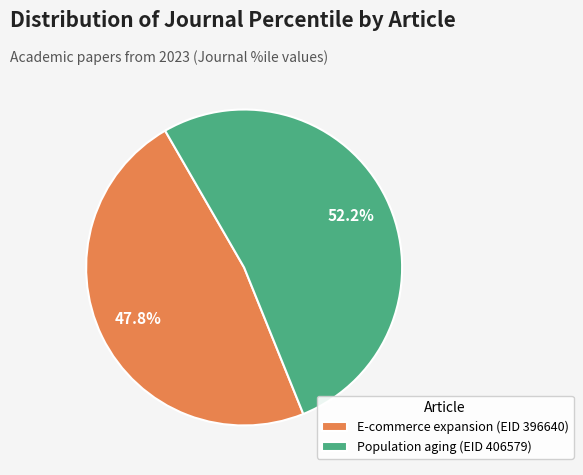

Is it true that E-commerce expansion (EID 396640) is 55% of the pie?

False